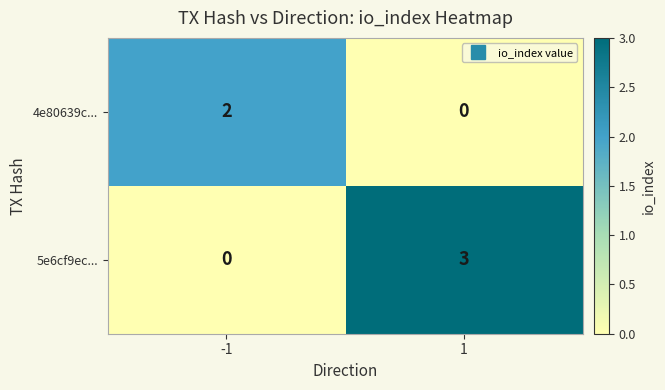

What value does the 5e6cf9ec... series have at 1?

3